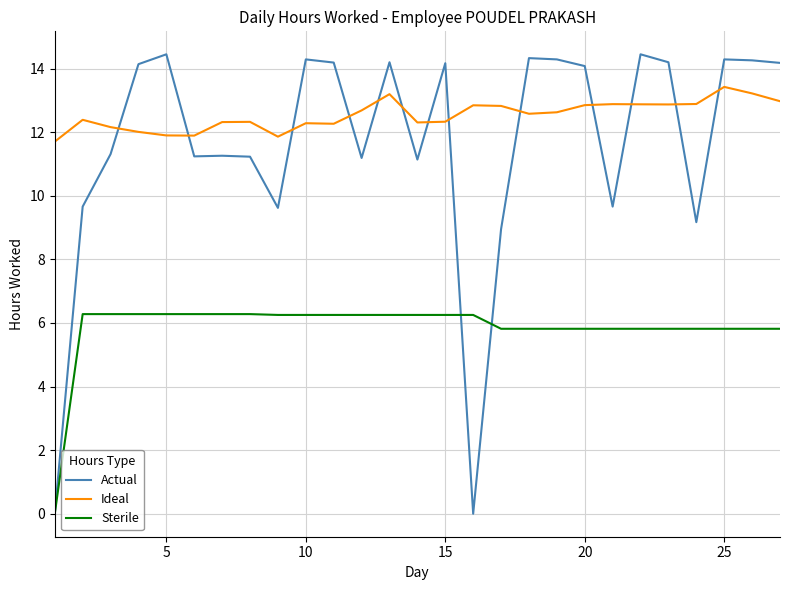

Does the chart display data point markers on the line(s)?

No